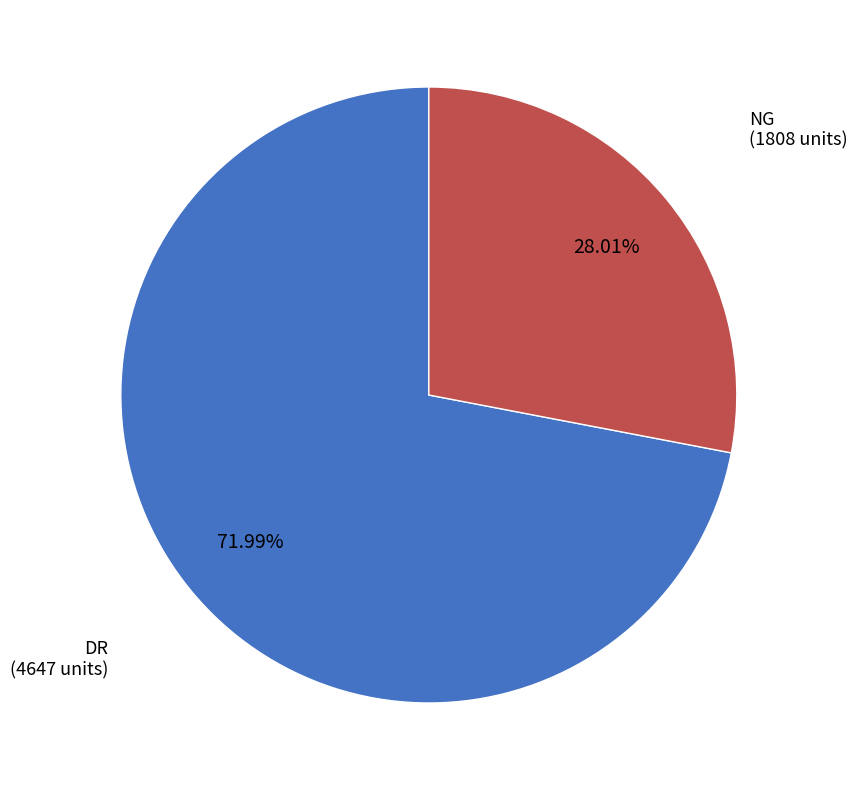

Is there a majority slice in this chart?

Yes